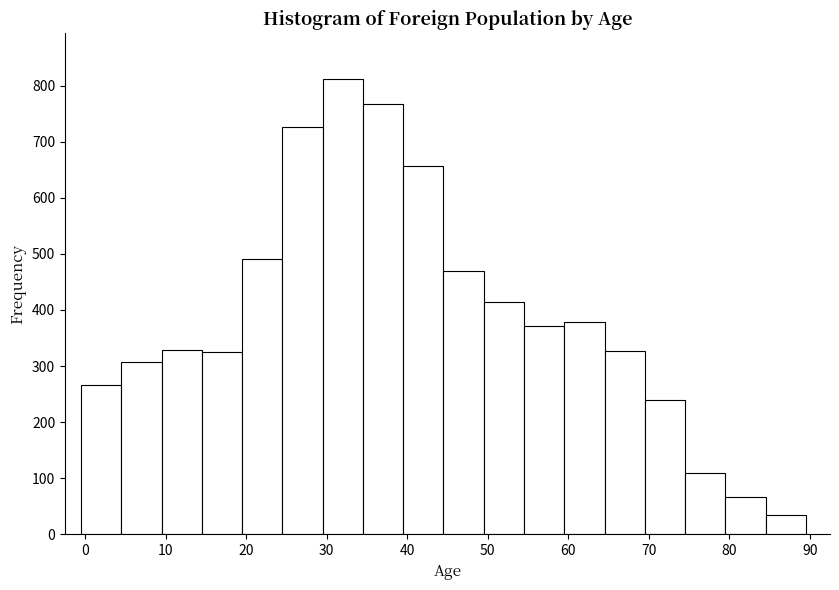

Reading left to right, transcribe this chart: for each bar, give the range it covers on the x-axis and its height. Neither the bar edges nor the heights are printed on the chart, so give them approximately, as read against the axes.

-0.5 to 4.5: 270
4.5 to 9.5: 310
9.5 to 14.5: 330
14.5 to 19.5: 330
19.5 to 24.5: 490
24.5 to 29.5: 730
29.5 to 34.5: 810
34.5 to 39.5: 770
39.5 to 44.5: 660
44.5 to 49.5: 470
49.5 to 54.5: 410
54.5 to 59.5: 370
59.5 to 64.5: 380
64.5 to 69.5: 330
69.5 to 74.5: 240
74.5 to 79.5: 110
79.5 to 84.5: 70
84.5 to 89.5: 40